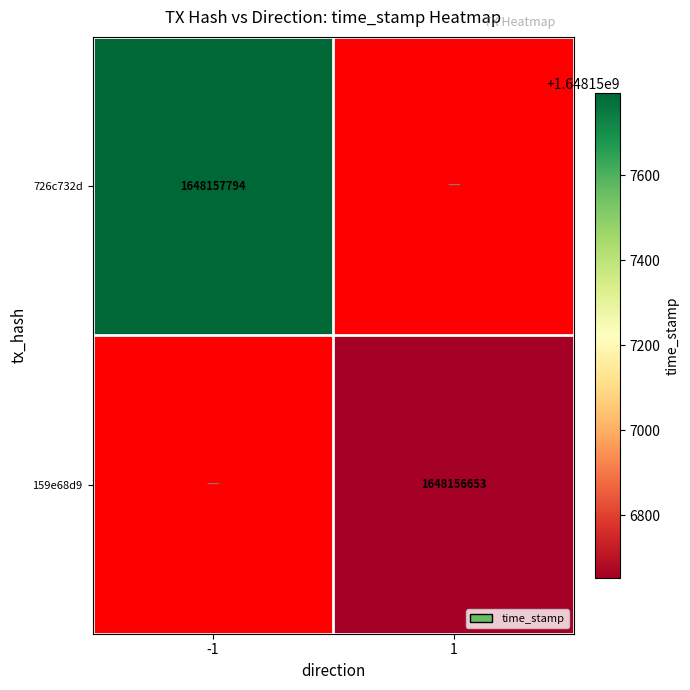

Which has a higher value, -1 or 1?

-1